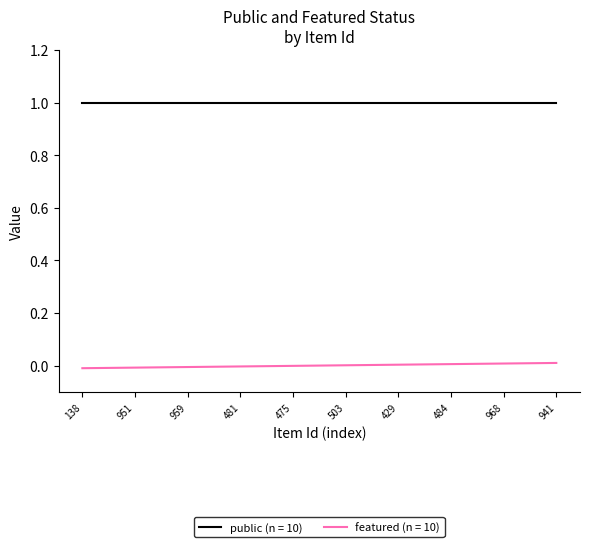

What is the spread (max minus min) of values at 138?

1